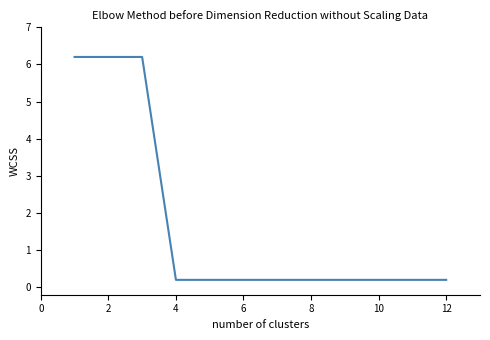

What is the difference between the maximum and minimum values?

6.0